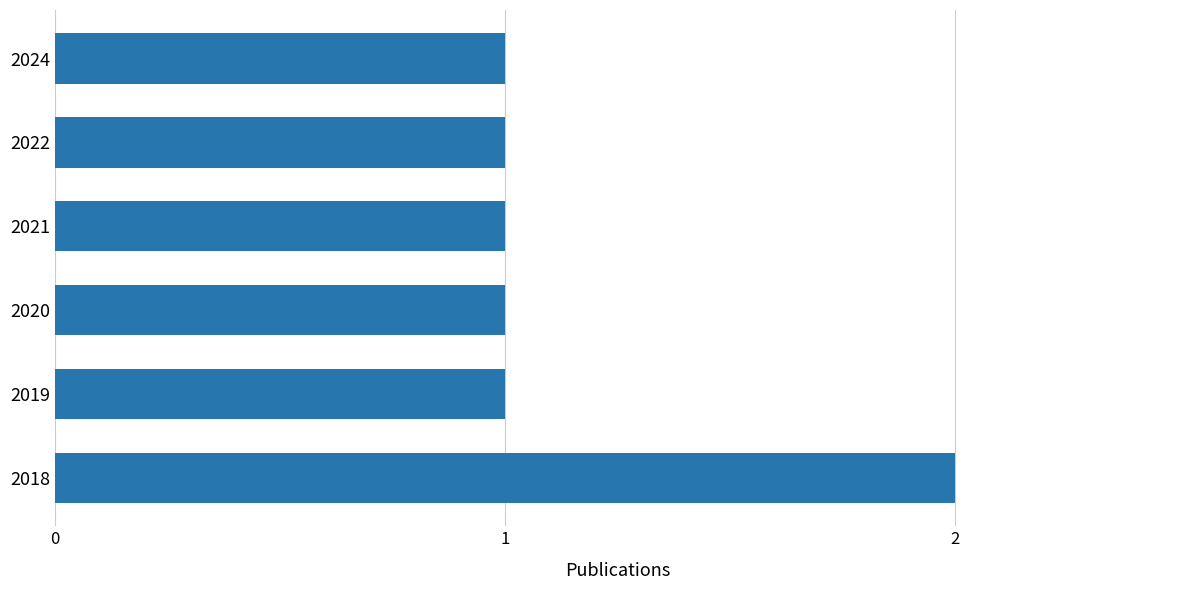

What is the sum of all values?

7